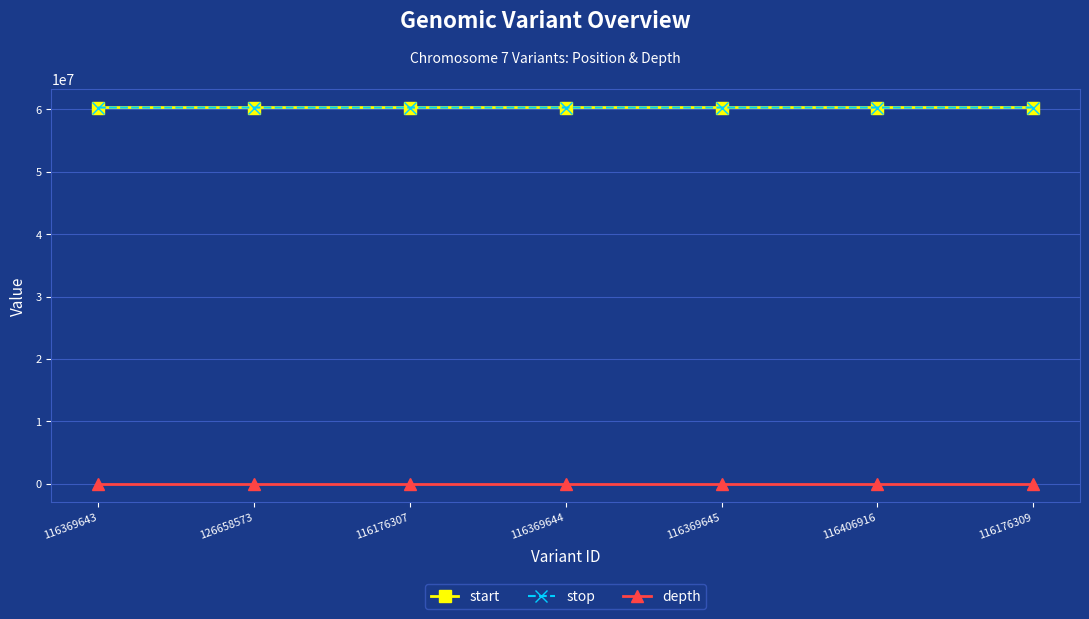

Does the chart display data point markers on the line(s)?

Yes